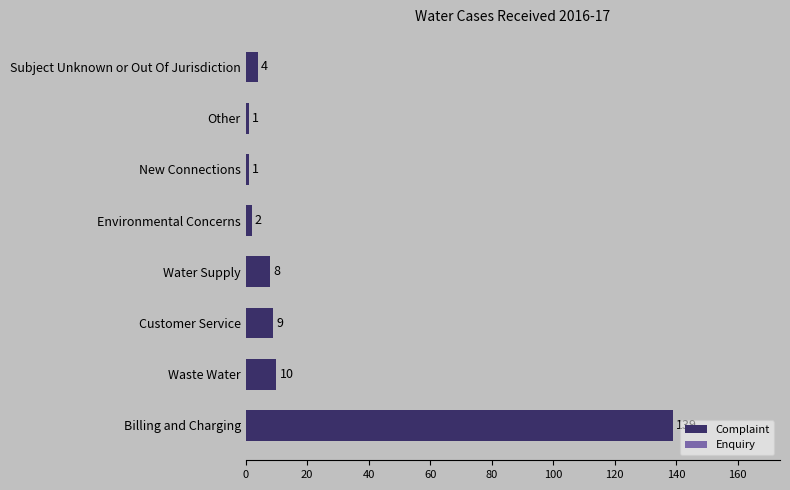

At which label is the value closest to 70?

Waste Water